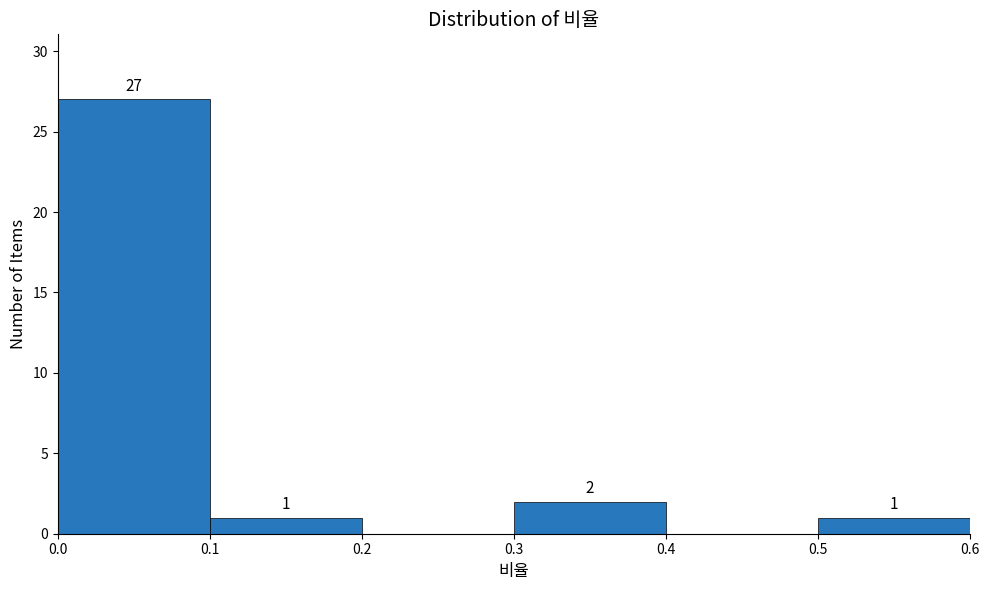

Over which range of the x-axis is the bar tallest?

0.0 to 0.1